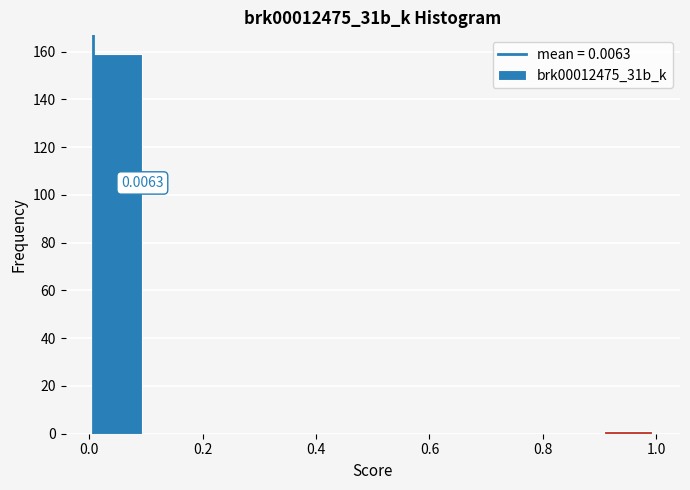

Which range on the x-axis has the tallest bar?

0.0 to 0.1